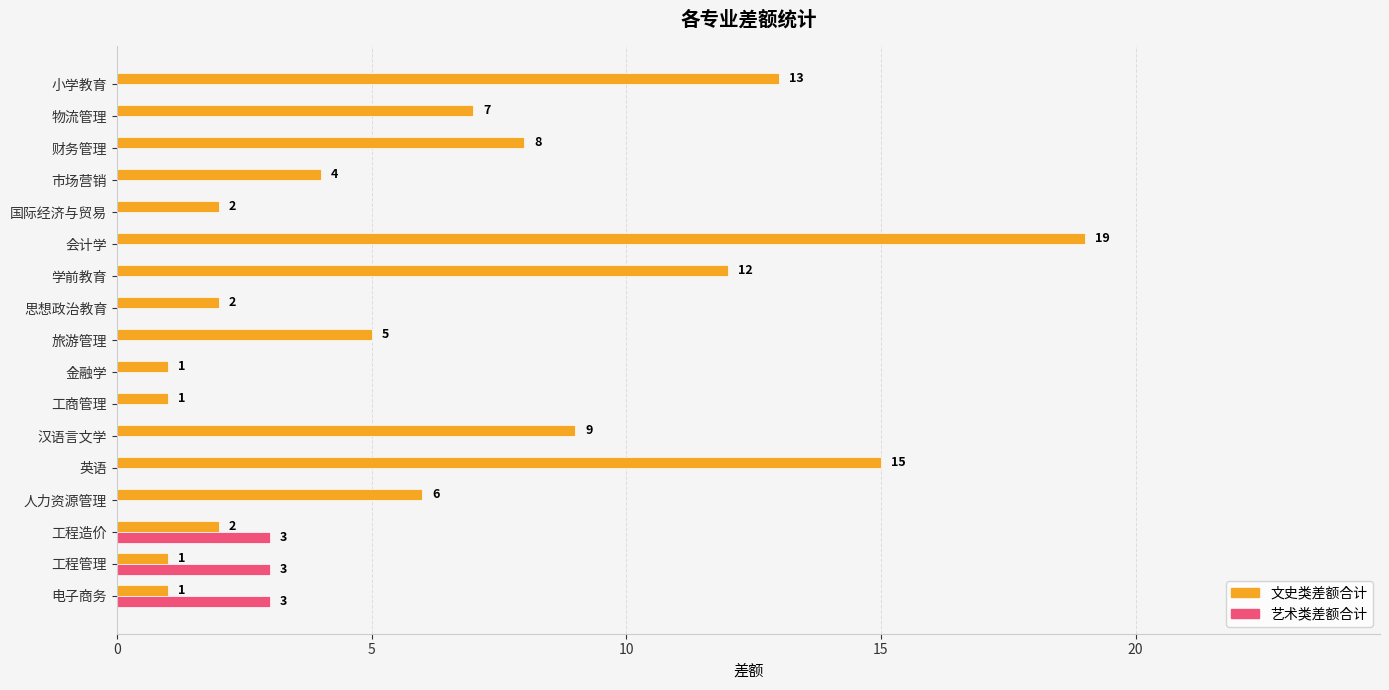

What is the sum of the 文史类差额合计 values at 金融学 and 小学教育?

14